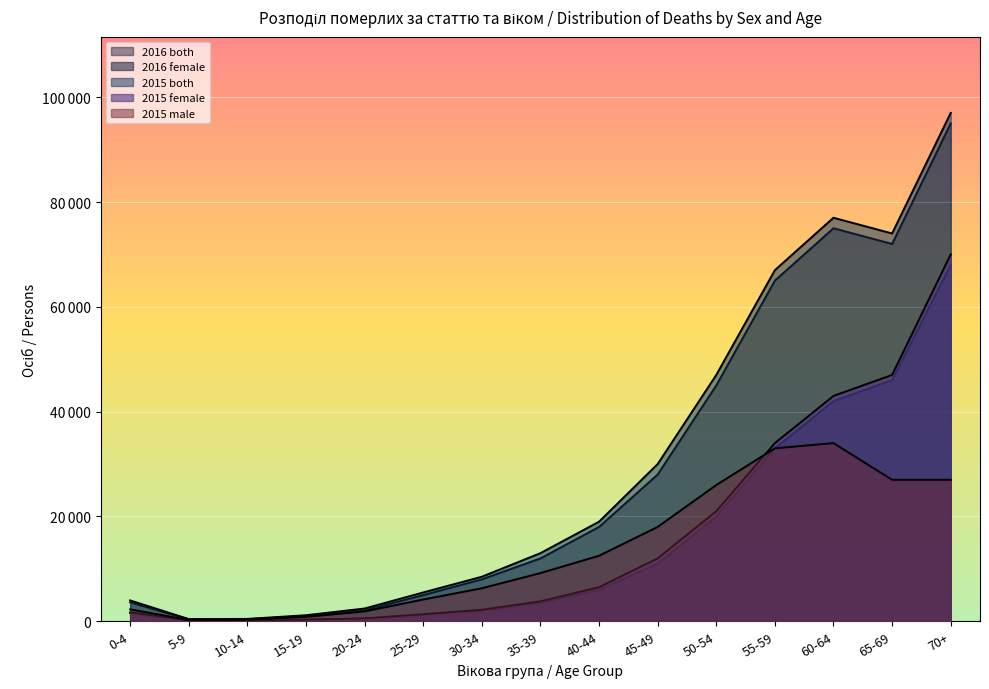

At how many categories does at least one series exceed 32214?

5